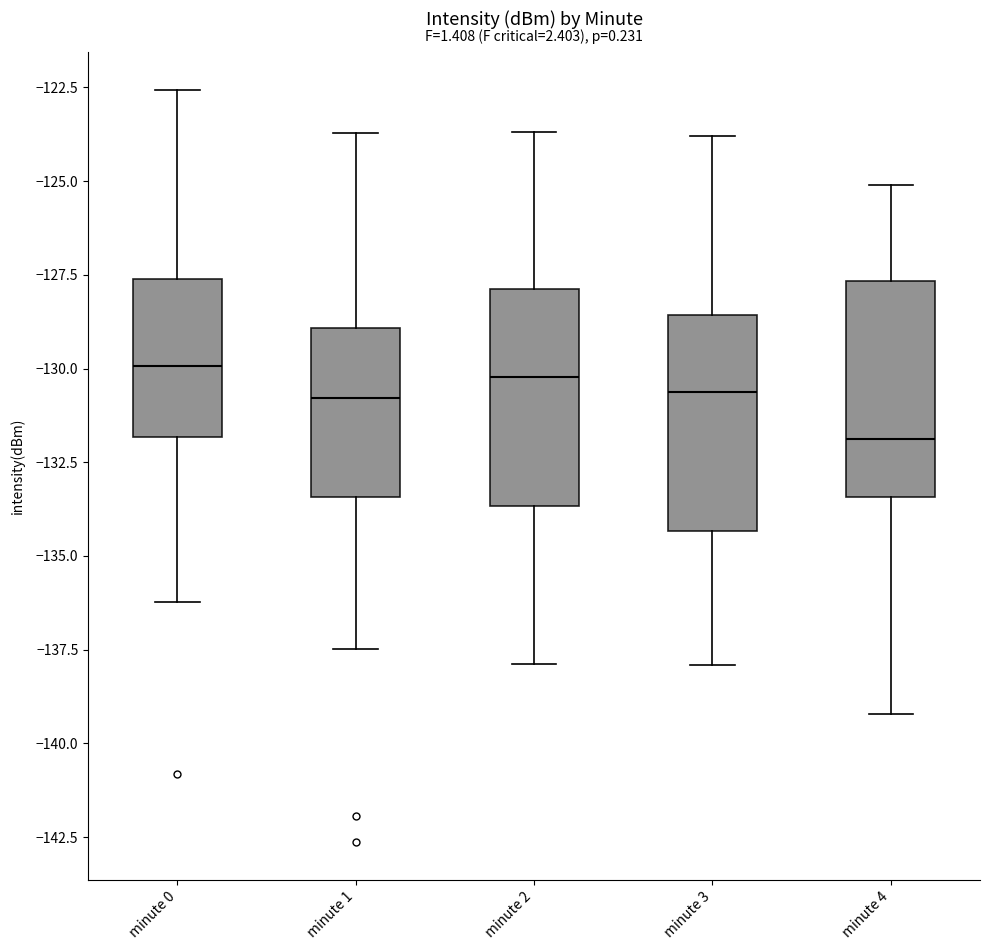

Which box's median line is the lowest?

minute 4